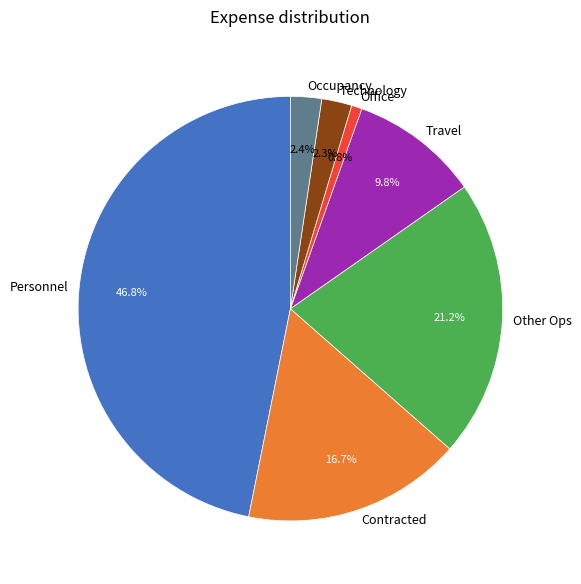

Does Occupancy represent more than half of the total?

No